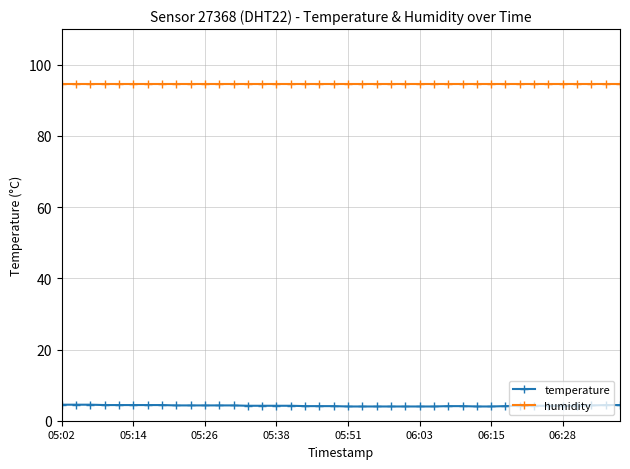

Rank the series by their average value, from lowest to highest.

temperature, humidity